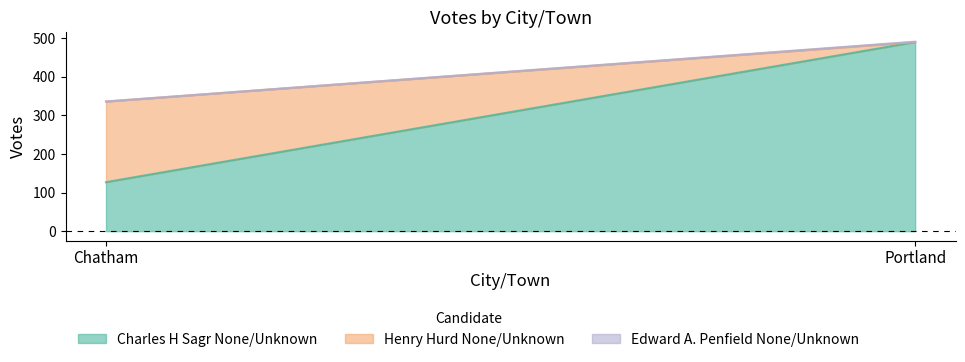

What is the sum of all Henry Hurd None/Unknown values?

209